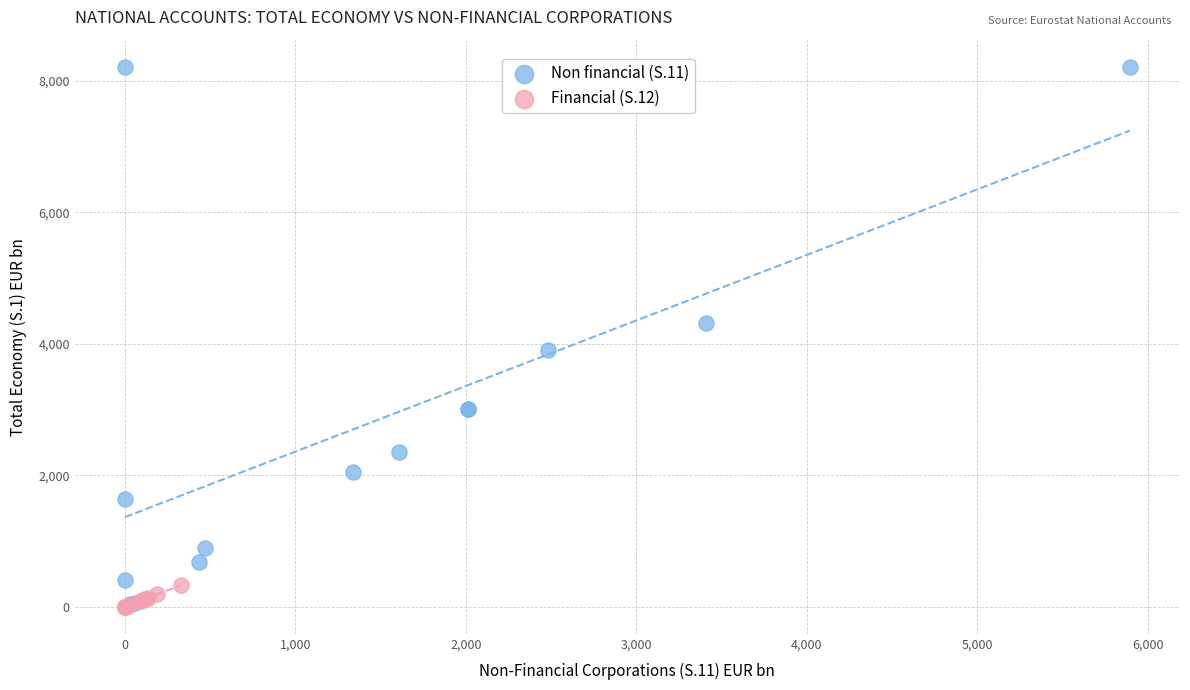

What are all the series names shown in the legend?

Non financial (S.11), Financial (S.12)